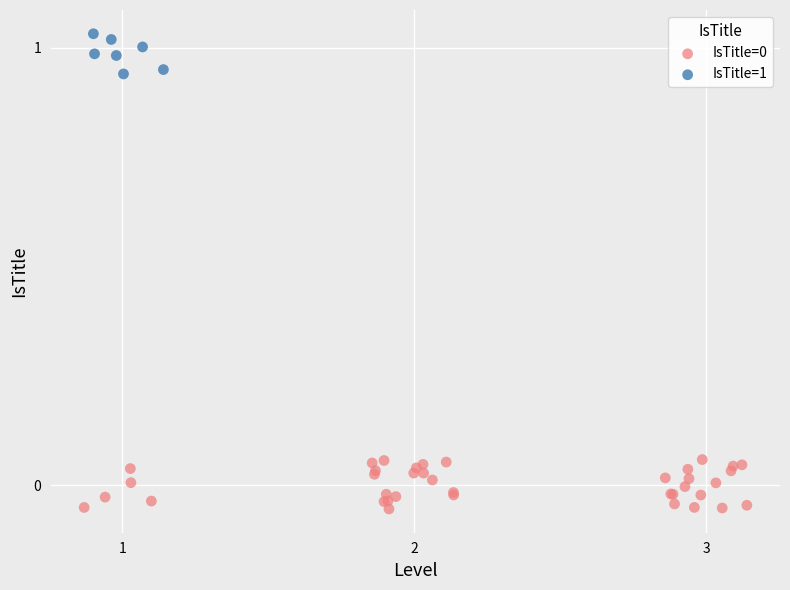

Which series contains the highest Y value?

IsTitle=1